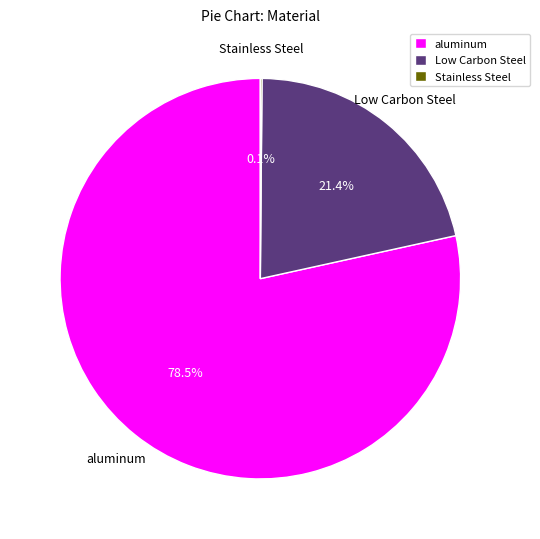

To the nearest percent, what percentage of the pie is Low Carbon Steel?

21%